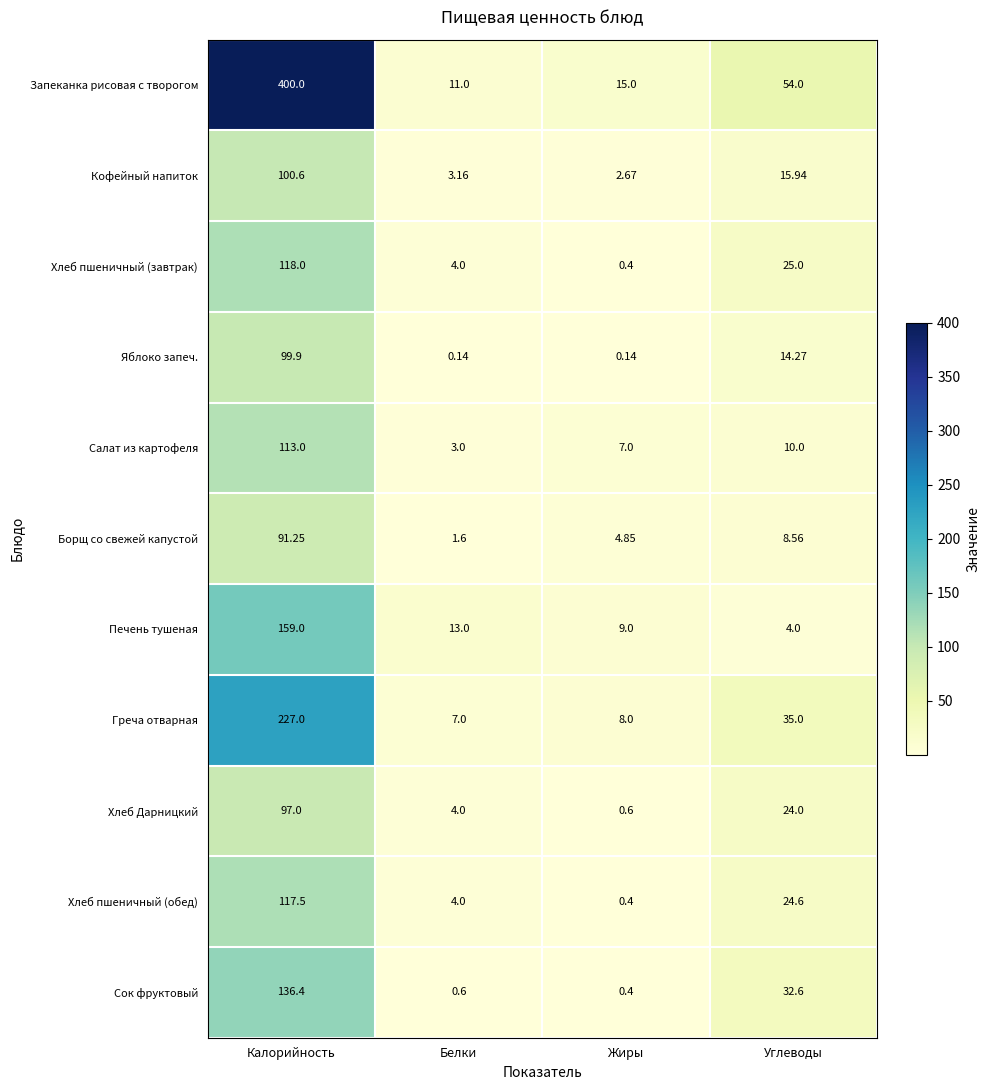

Which category has the highest value in the Хлеб Дарницкий series?

Калорийность